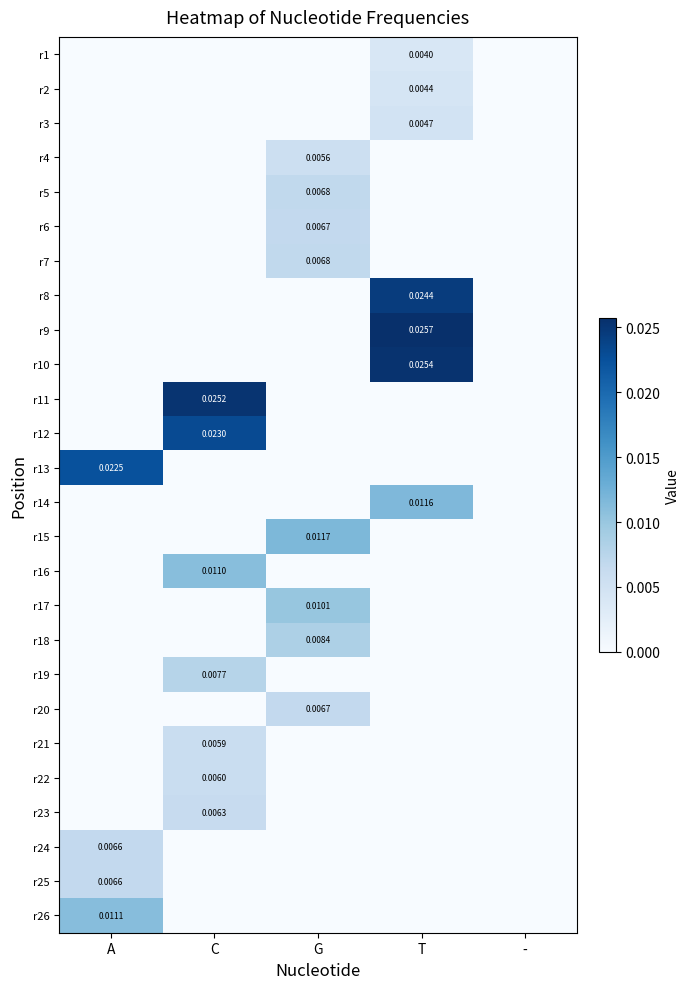

At -, list the series in order from largest to smallest.

r1, r2, r3, r4, r5, r6, r7, r8, r9, r10, r11, r12, r13, r14, r15, r16, r17, r18, r19, r20, r21, r22, r23, r24, r25, r26